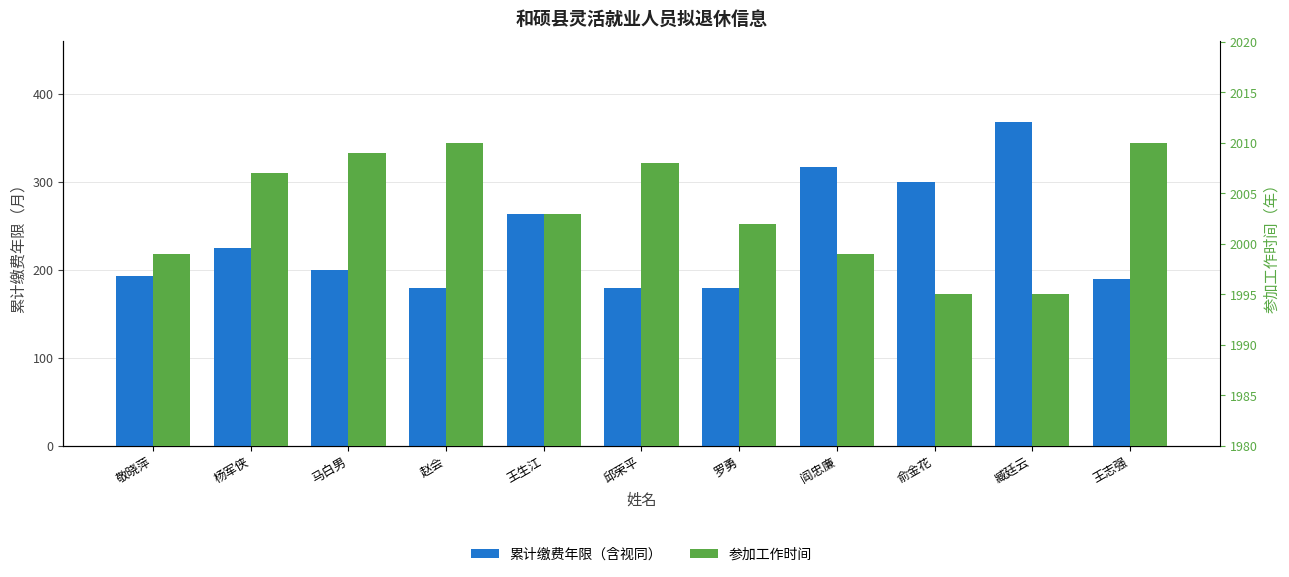

How many series are shown in this chart?

2